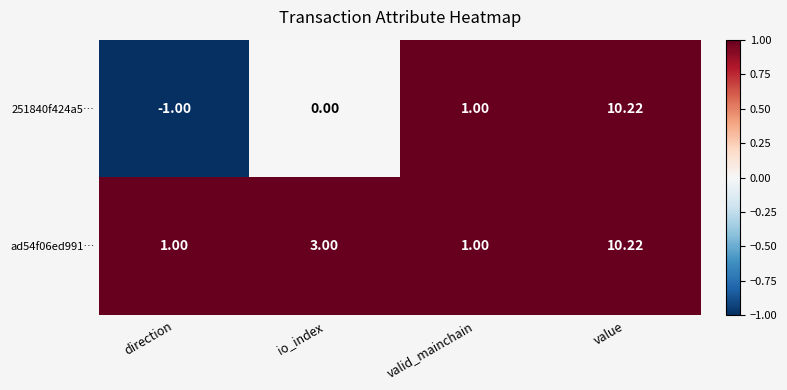

At which label is 251840f424a5… closest to 4?

valid_mainchain